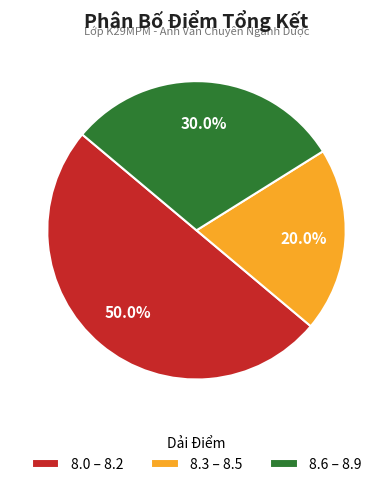

How many segments does this pie chart have?

3